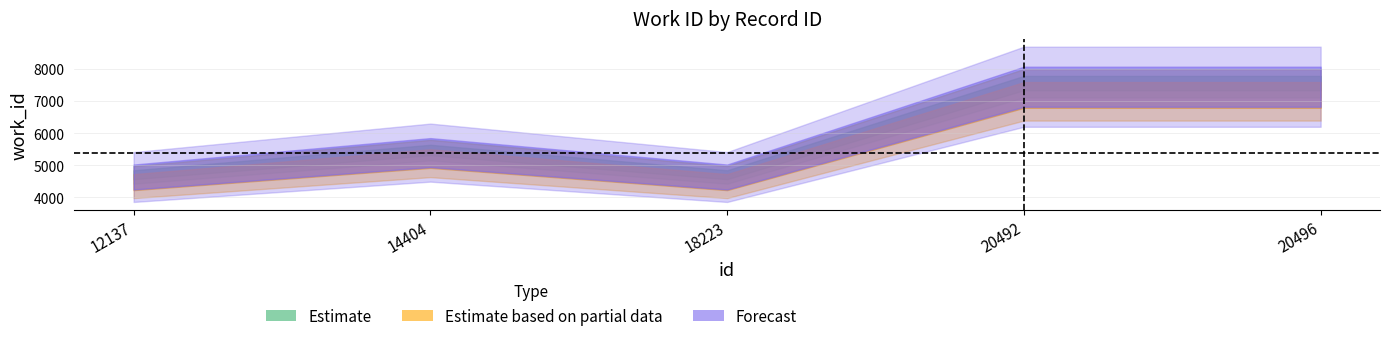

At which label does Estimate based on partial data first exceed 5366?

20492